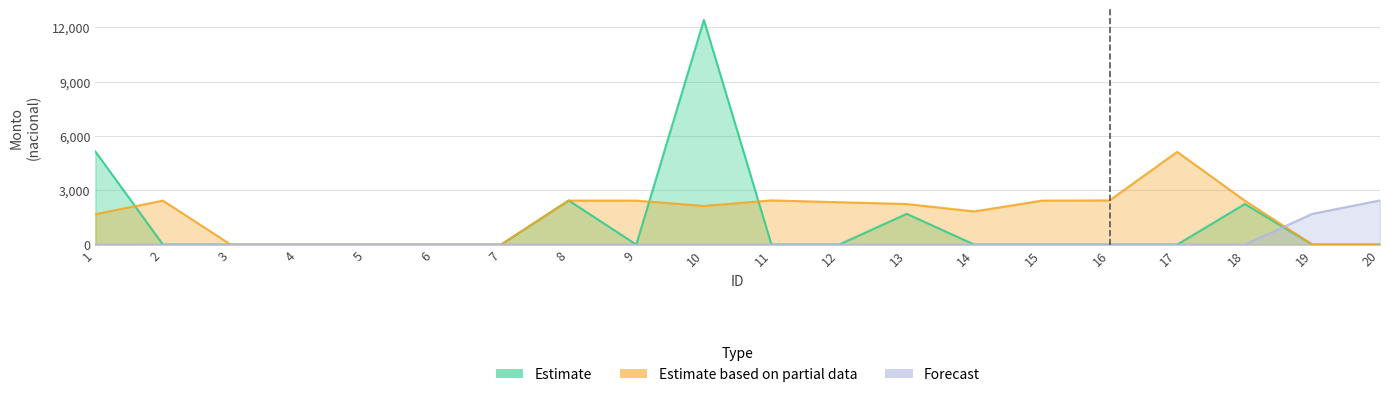

Where is the first local maximum for Estimate?

8